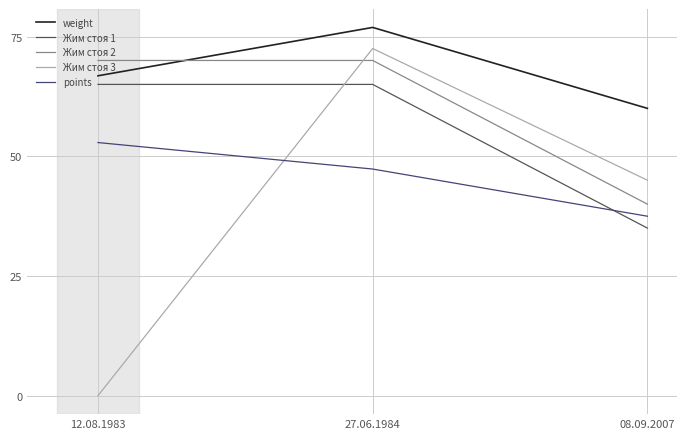

Reading left to right, extract all data points from this chart.

weight: 12.08.1983=66.8	27.06.1984=76.9	08.09.2007=60.0
Жим стоя 1: 12.08.1983=65.0	27.06.1984=65.0	08.09.2007=35.0
Жим стоя 2: 12.08.1983=70.0	27.06.1984=70.0	08.09.2007=40.0
Жим стоя 3: 12.08.1983=0.0	27.06.1984=72.5	08.09.2007=45.0
points: 12.08.1983=52.9	27.06.1984=47.3	08.09.2007=37.5